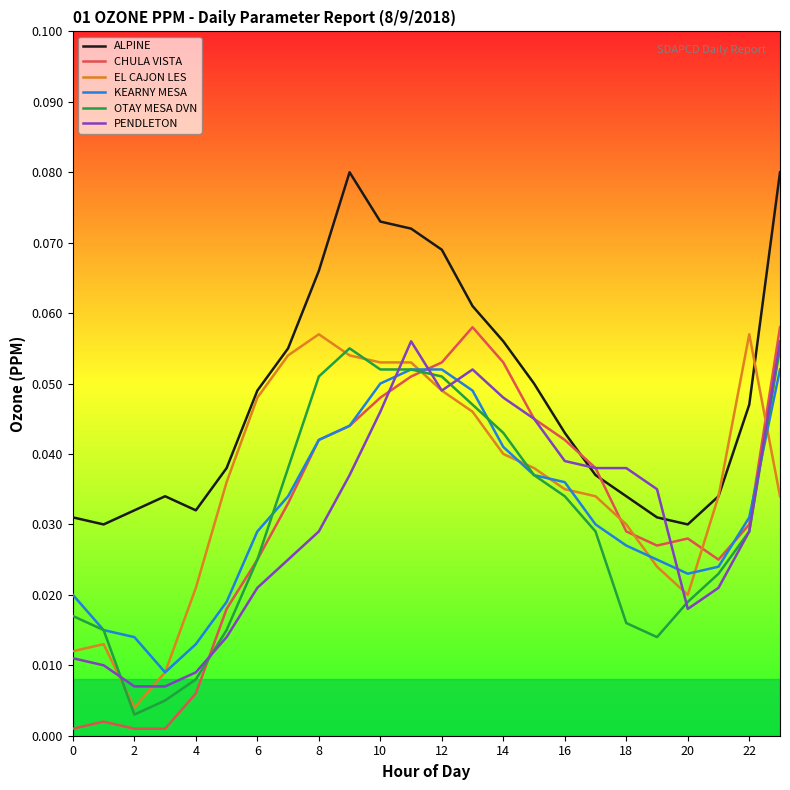

Which series has the largest total across all categories?

ALPINE